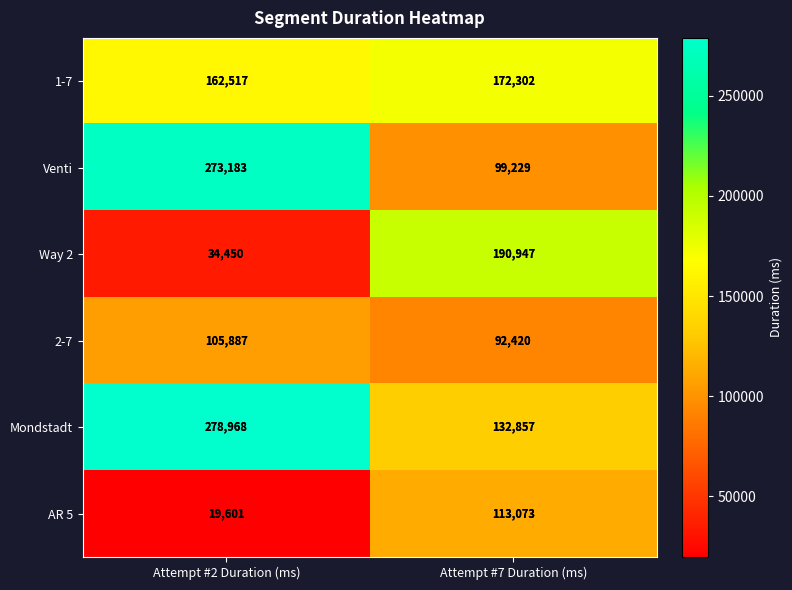

What is the sum of the 2-7 values at Attempt #7 Duration (ms) and Attempt #2 Duration (ms)?

198307